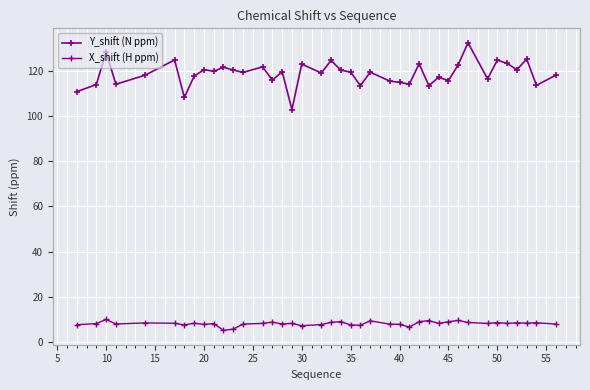

How many series are shown in this chart?

2